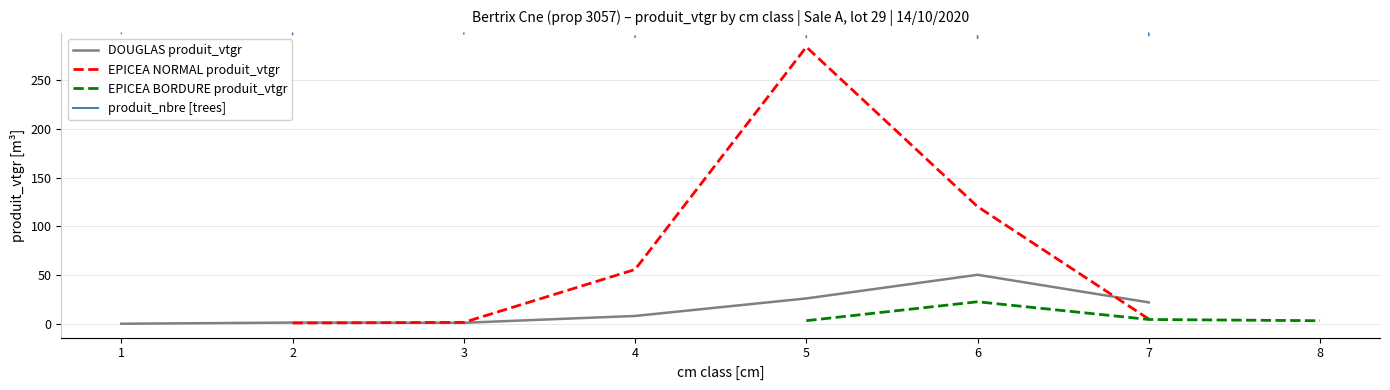

The value at 1 is 0.1. True or false?

True